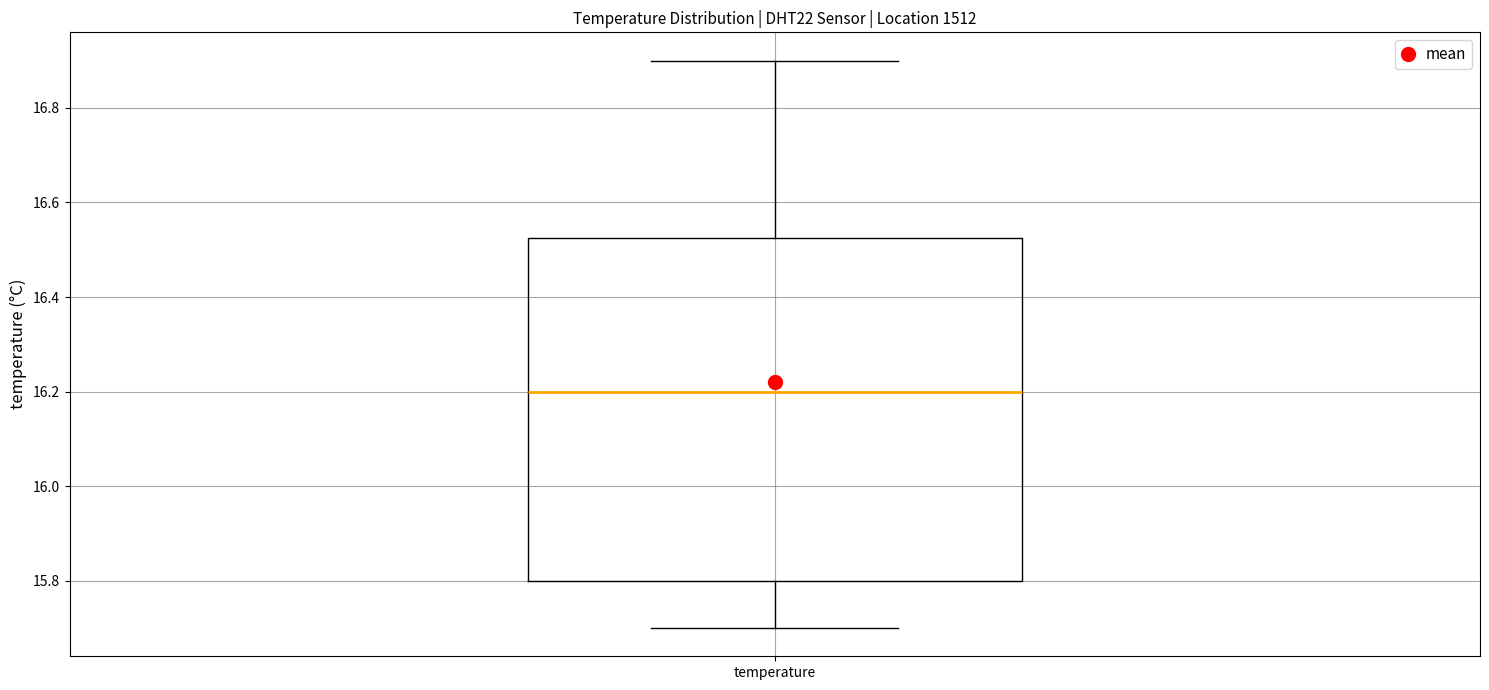

Transcribe this box plot: give where the median line is, the range the box spans, and where the two whiskers end, as read against the y-axis. The values are not printed on the chart, so give them approximately, as read against the axis.

median 16.20, box 15.80 to 16.52, whiskers 15.70 to 16.90